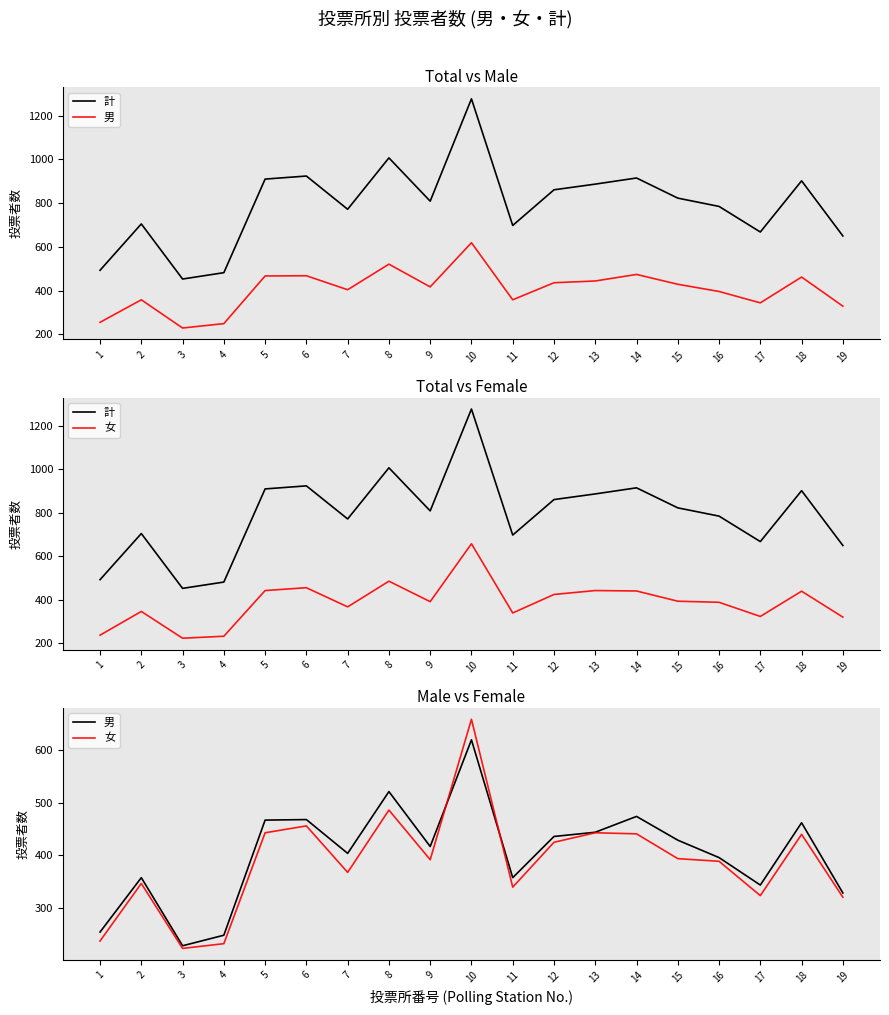

How many data points in 計 are above 809?

9